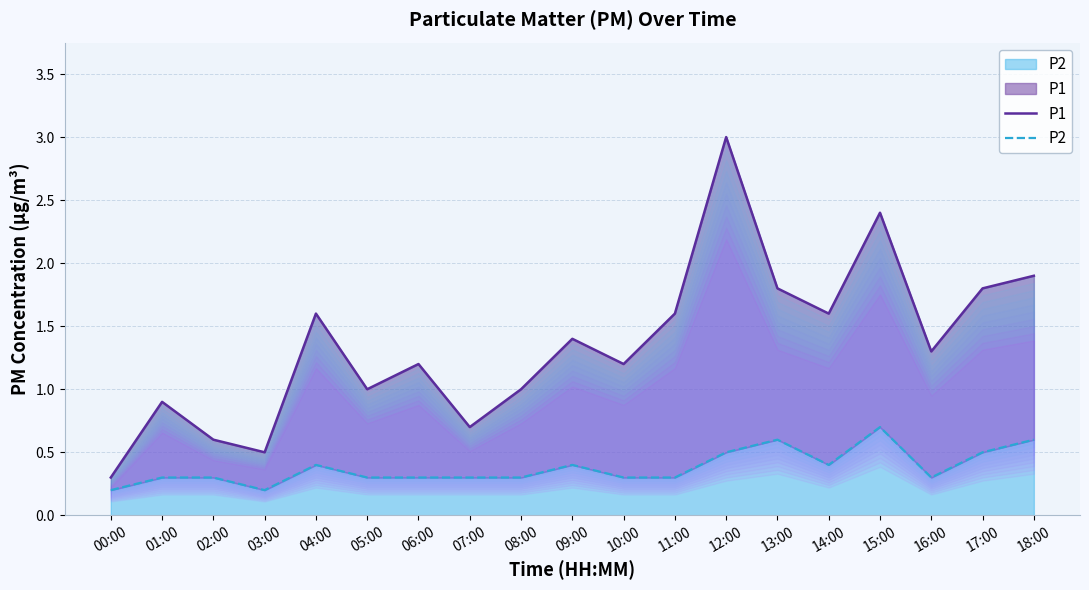

At 17:00, list the series in order from largest to smallest.

P1, P2